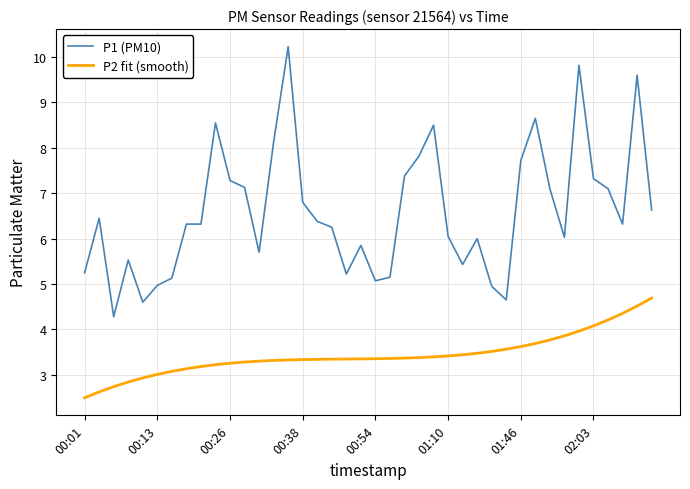

List the series in order of their peak value, highest first.

P1 (PM10), P2 fit (smooth)